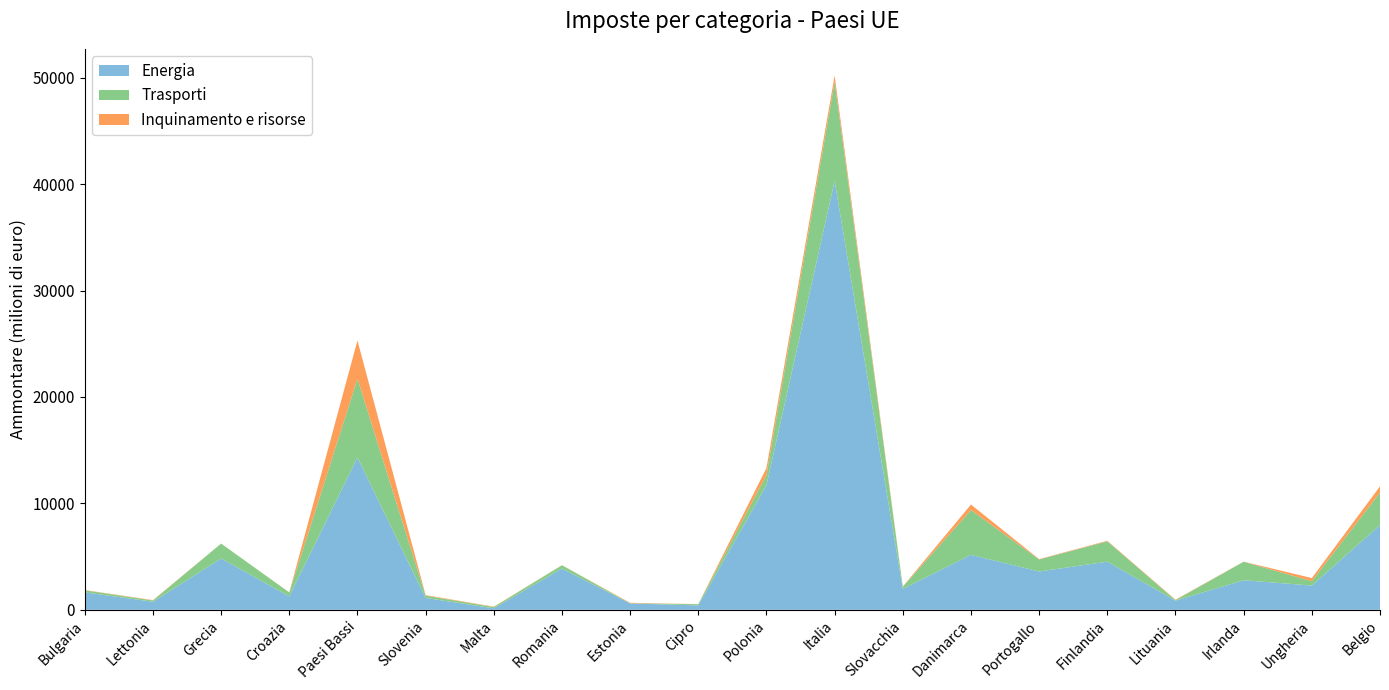

Reading right to left, extract all data points from this chart.

Energia: 7961	2279	2781	859	4526	3599	5166	1965	40297	11712	414	602	3879	143	1114	14318	1263	4826	759	1642
Trasporti: 3055	412	1735	51	1908	1130	4208	200	9320	955	114	11	308	122	212	7392	366	1396	119	190
Inquinamento e risorse: 586	292	11	44	53	37	517	26	585	663	7	45	9	31	57	3594	18	4	36	27